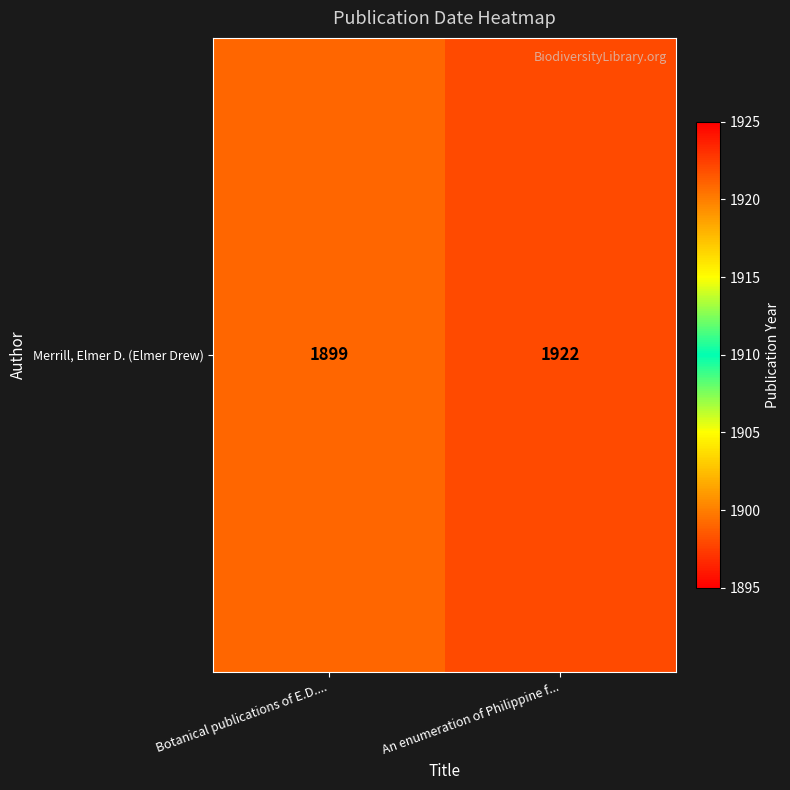

List the labels in order of value, smallest first.

Botanical publications of E.D...., An enumeration of Philippine f...